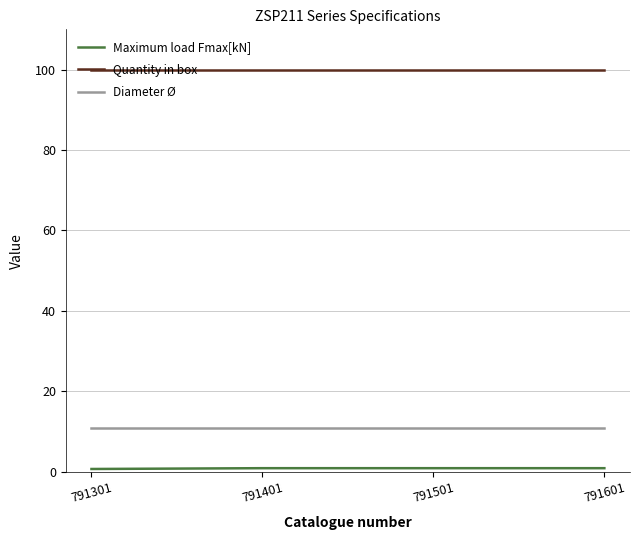

What is the difference between the highest and lowest values at 791401?

99.1